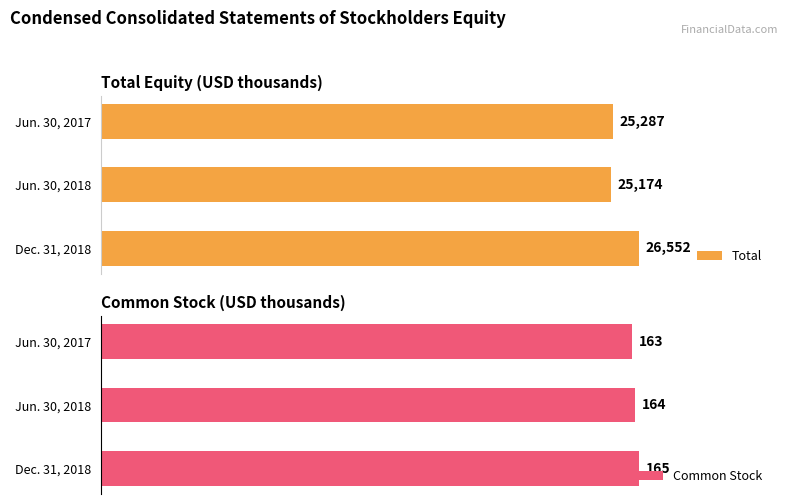

How many groups of bars are there?

3